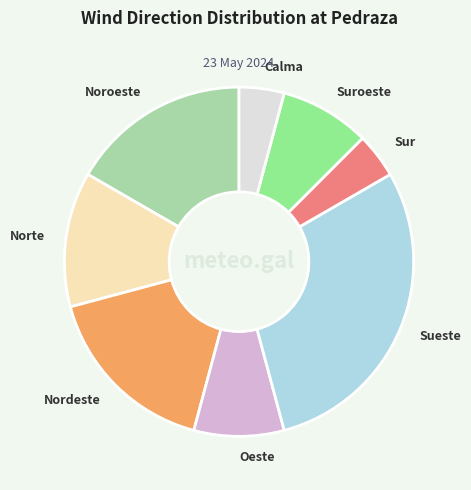

Between Sueste and Nordeste, which is larger?

Sueste